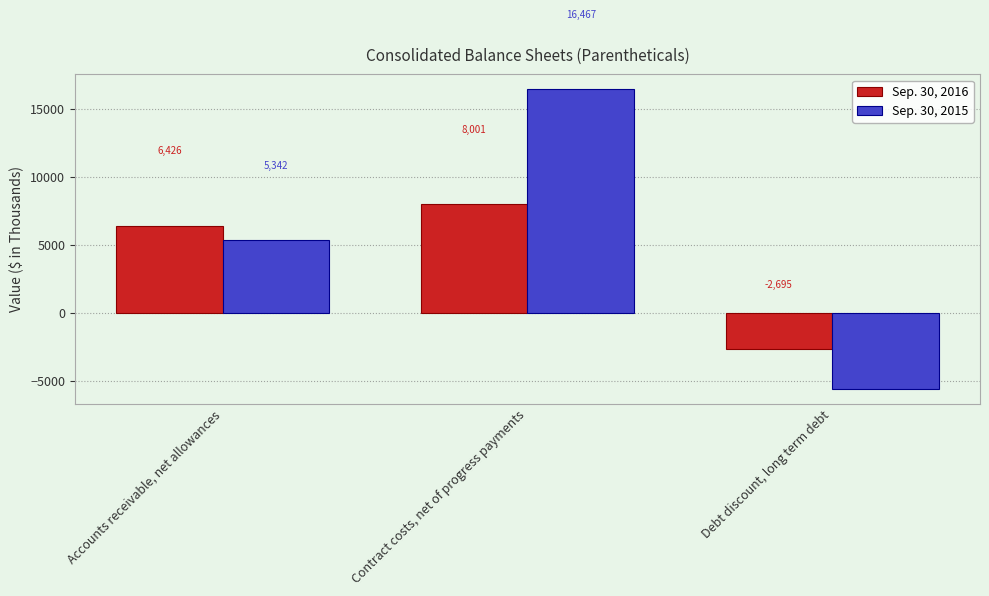

What is the sum of the Sep. 30, 2015 values at Debt discount, long term debt and Contract costs, net of progress payments?

10873